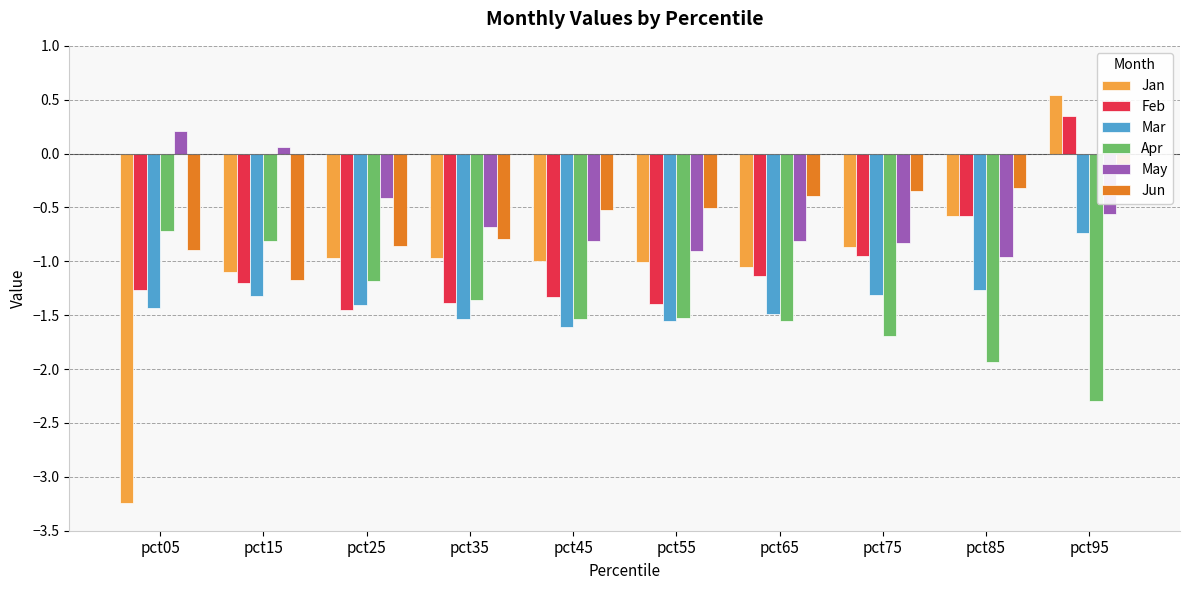

Which series has the largest total across all categories?

May